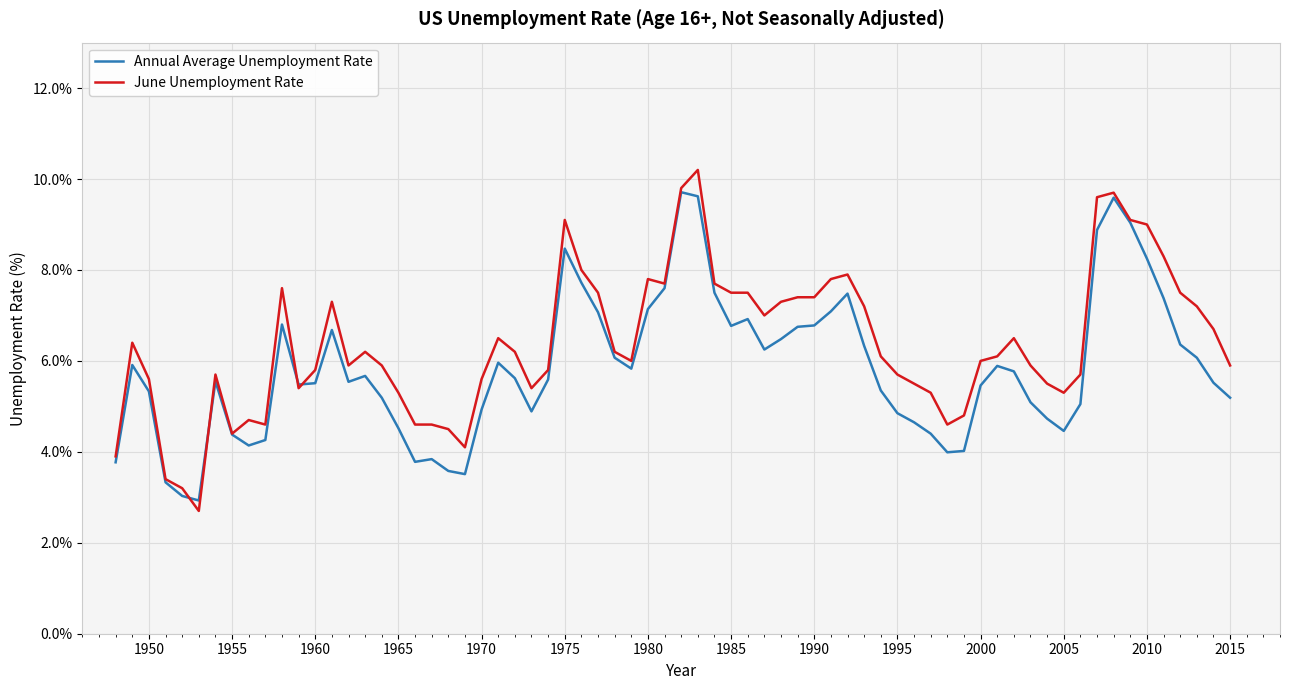

What is the greatest value displayed?

10.2